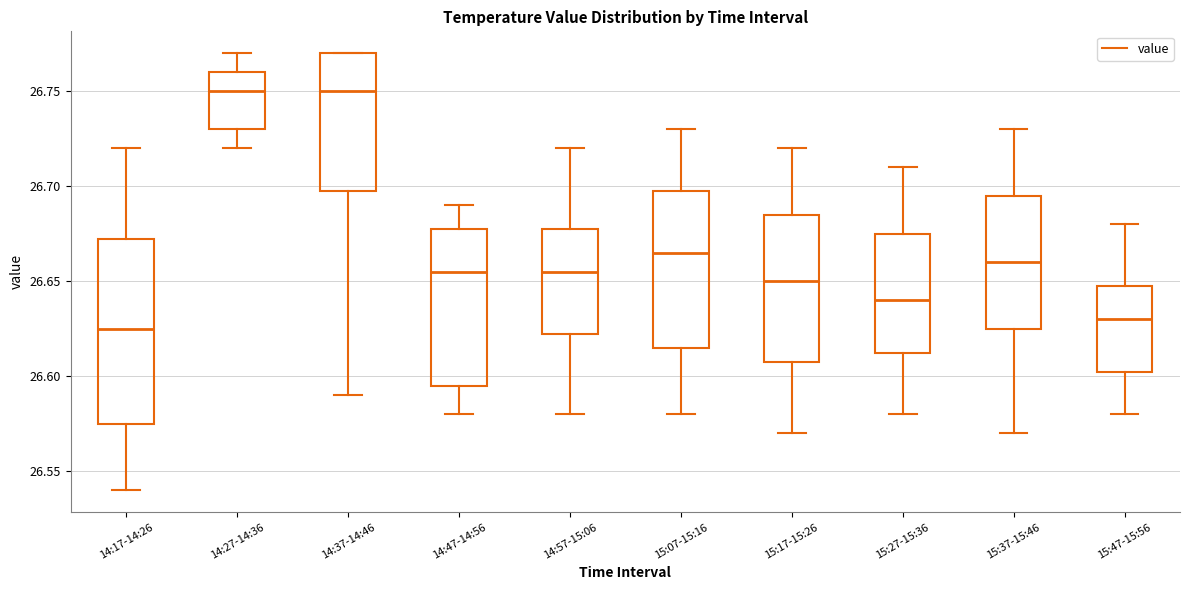

Where does the median line of the box for 15:17-15:26 sit on the y-axis? The values are not printed on the chart, so give them approximately, as read against the axis.

26.650